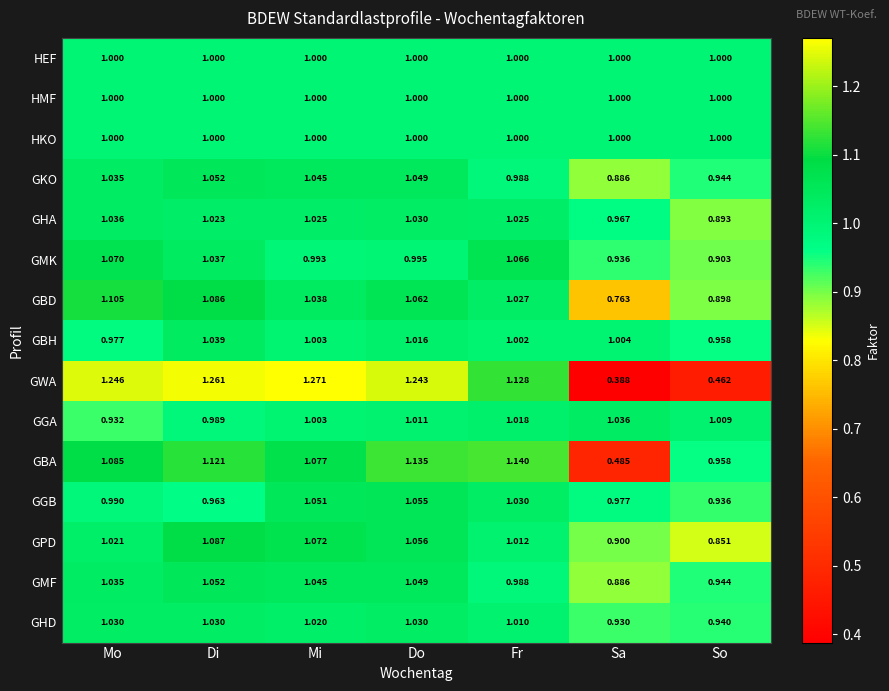

Which category has the highest value across all series?

Mi